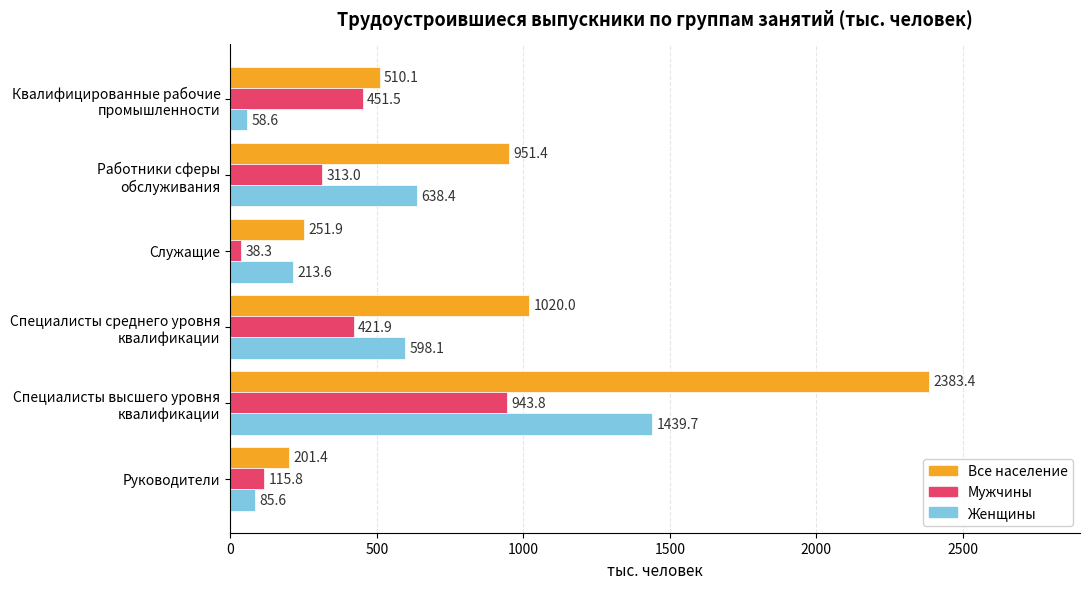

What is the sum of all Все население values?

5318.2